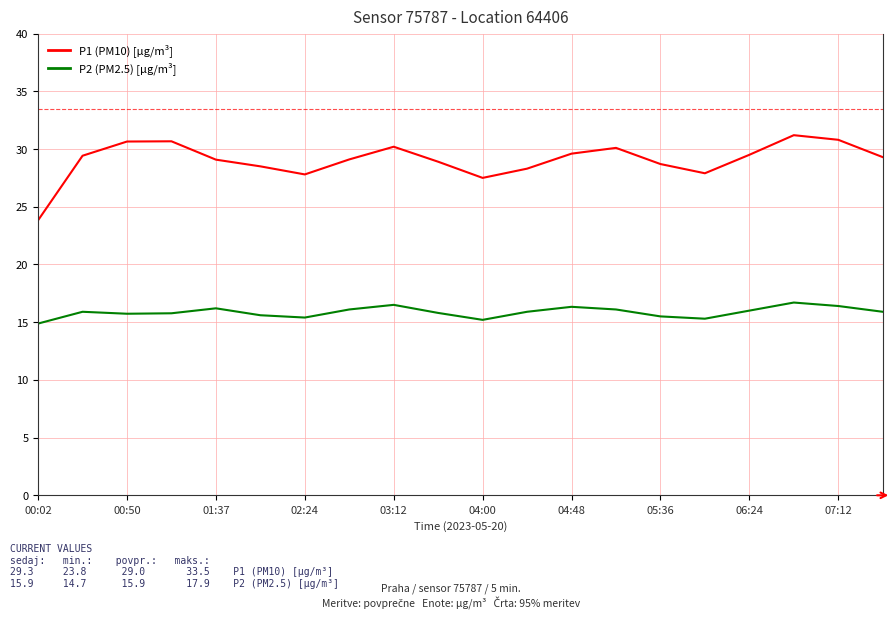

How many series are shown in this chart?

2